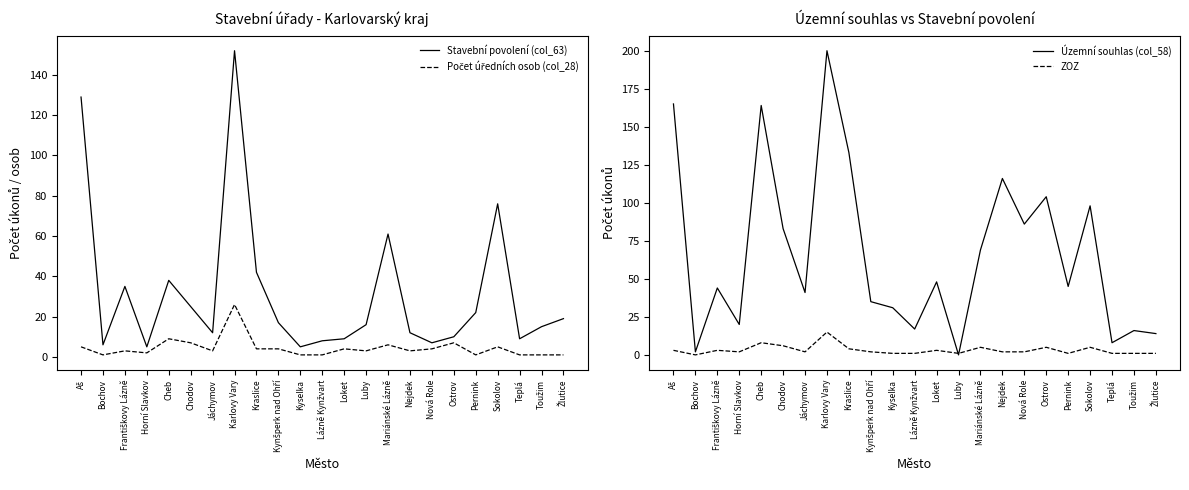

Is the value of Stavební povolení (col_63) at Kyselka greater than the value of Územní souhlas (col_58) at Loket?

No